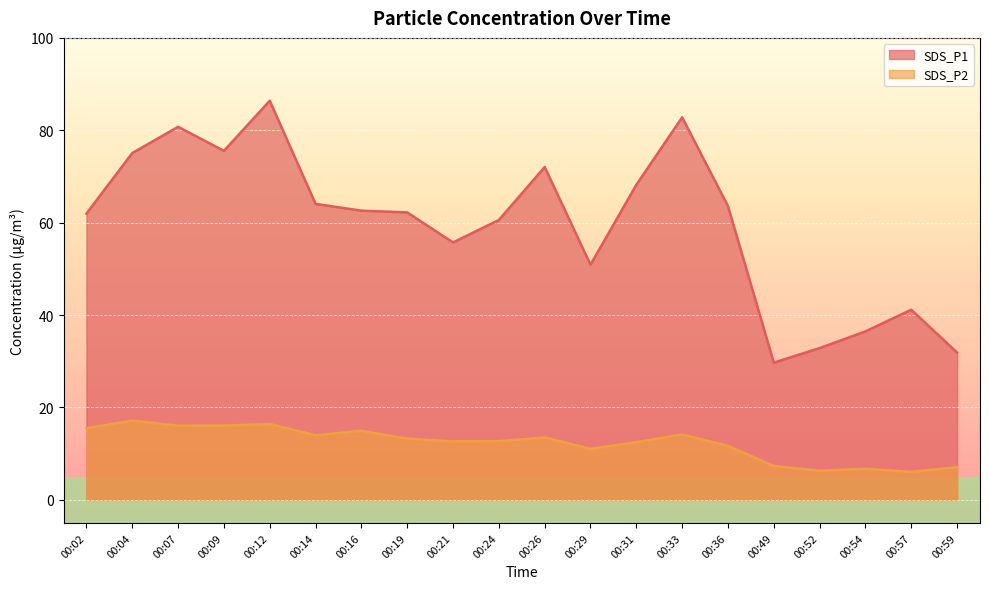

Rank the series by their maximum value, from highest to lowest.

SDS_P1, SDS_P2